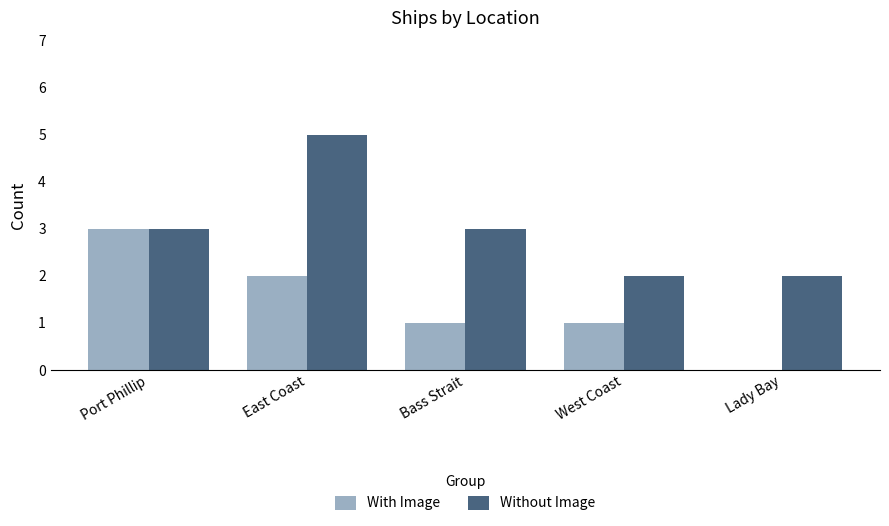

Between West Coast and Lady Bay, which series saw the biggest shift?

With Image